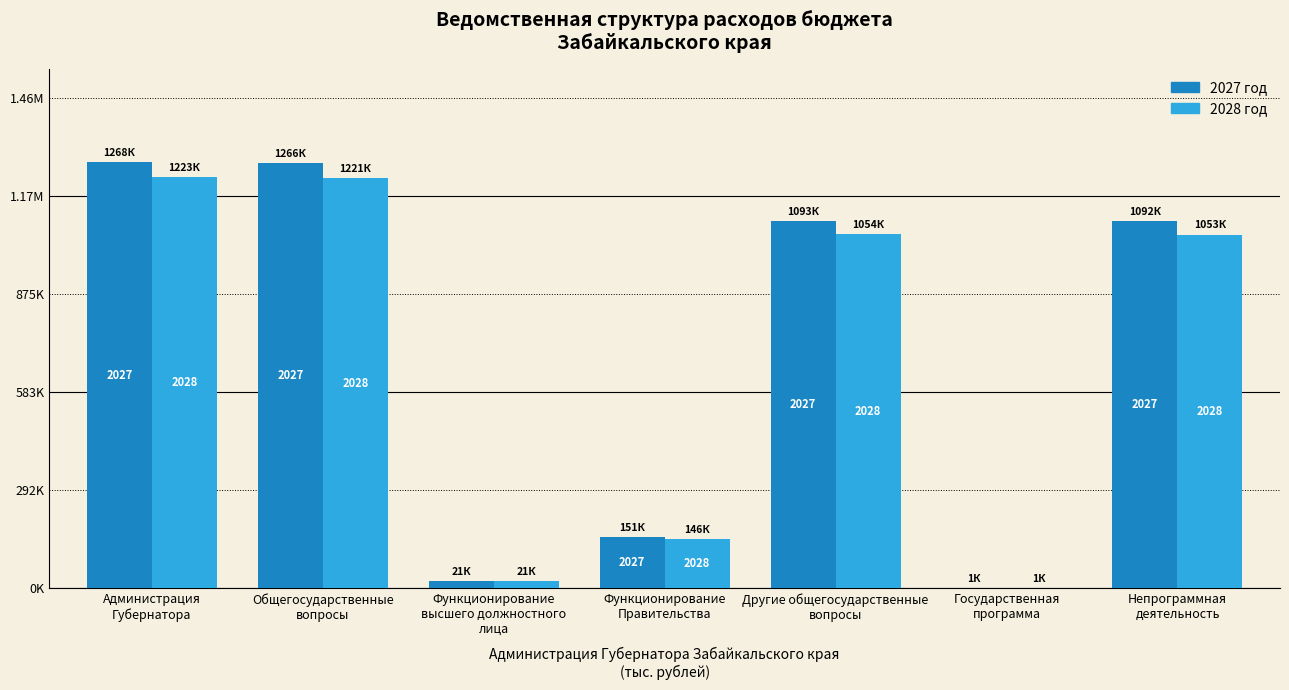

At which category is the sum across all series the highest?

Администрация
Губернатора